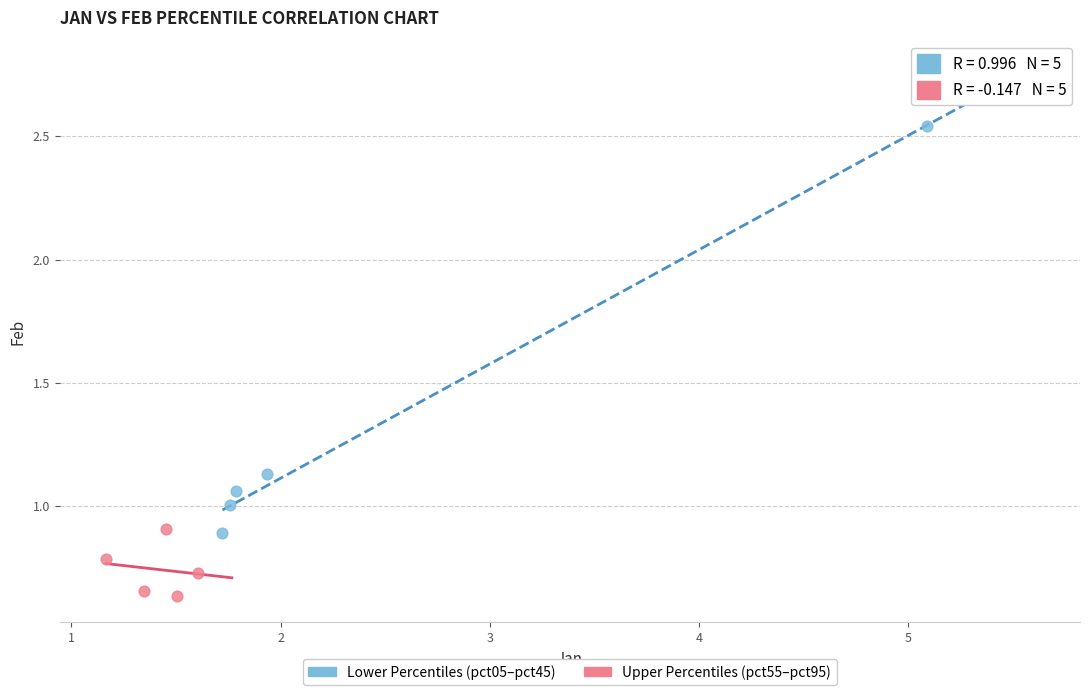

Which series reaches the minimum Y coordinate?

Upper Percentiles (pct55–pct95)